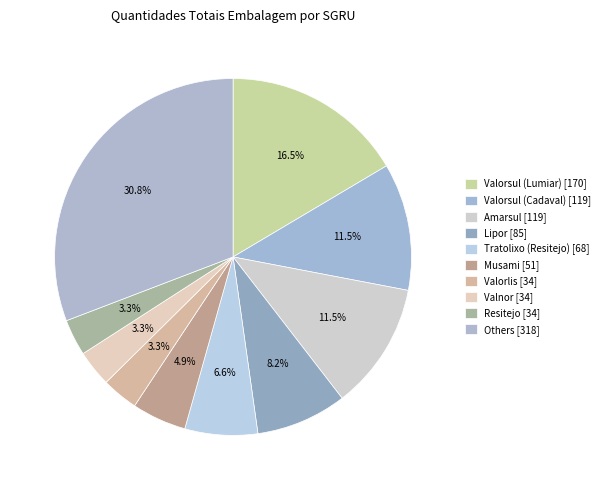

Does any single category account for the majority?

No